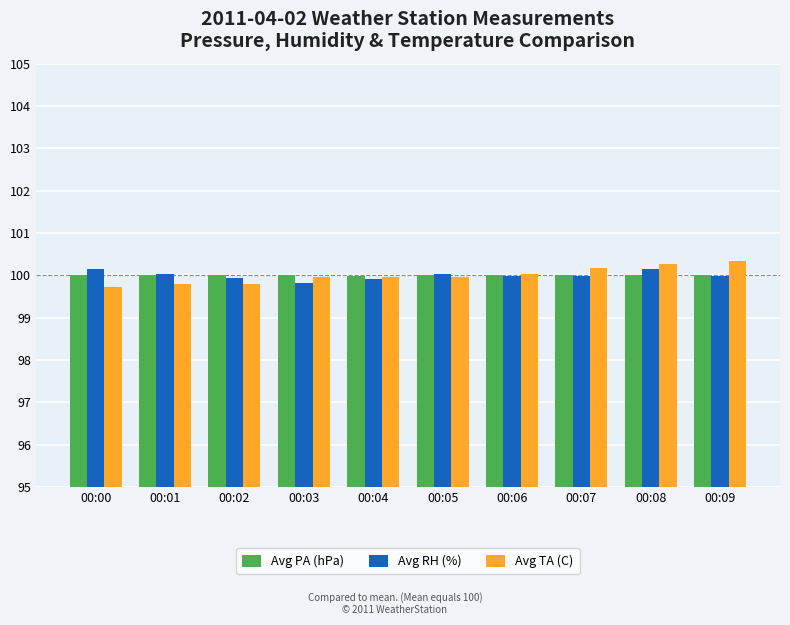

What is the value of the Avg PA (hPa) bar at the 8th from the left?

100.0